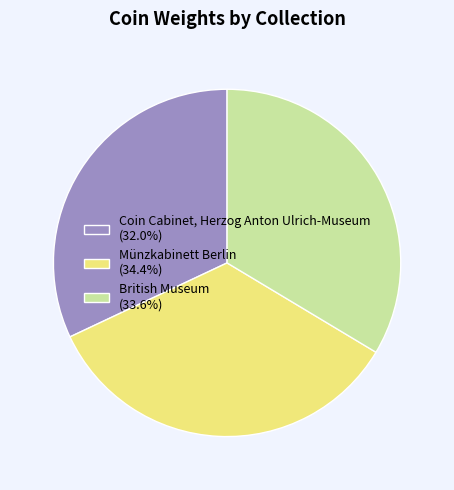

Approximately how many times larger is the value at British Museum compared to Coin Cabinet, Herzog Anton Ulrich-Museum?

1.0